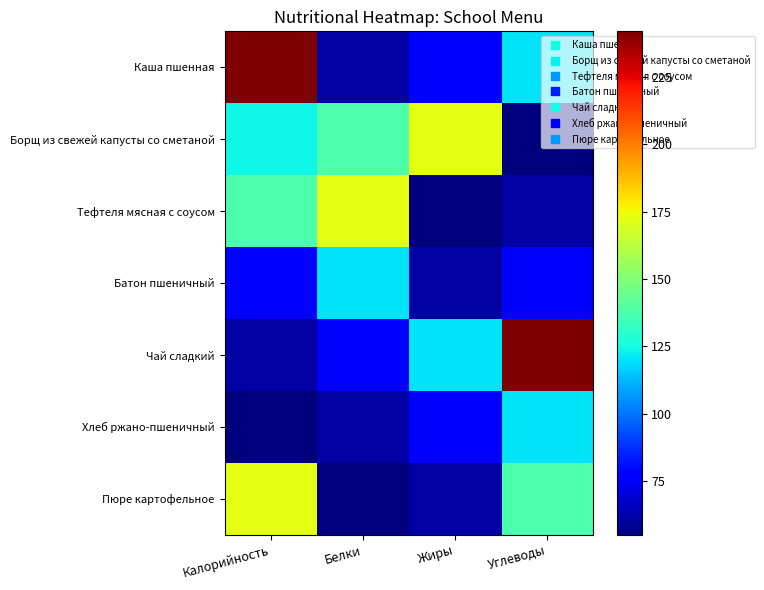

What is the maximum value shown in the chart?

242.0